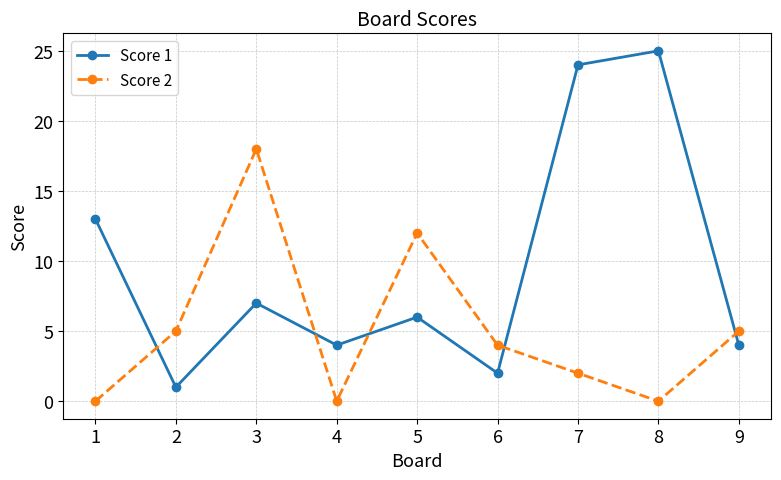

Does the chart display data point markers on the line(s)?

Yes